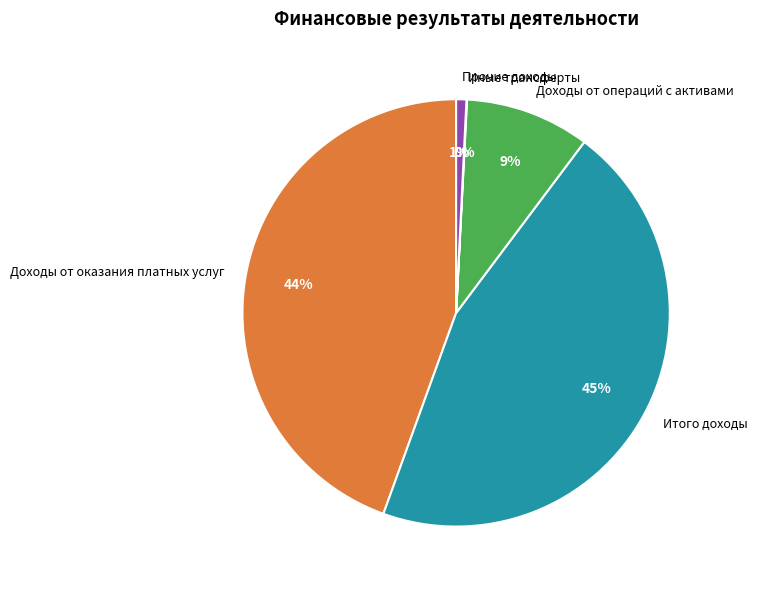

True or false: Прочие доходы accounts for 14% of the total.

False